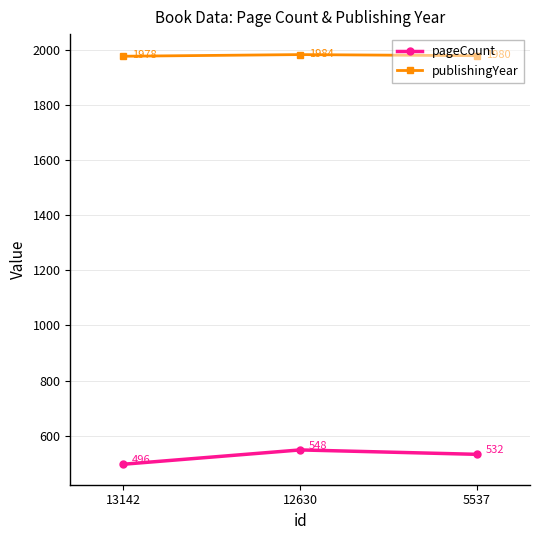

Reading left to right, transcribe all the data shown in this chart.

pageCount: 496	548	532
publishingYear: 1978	1984	1980